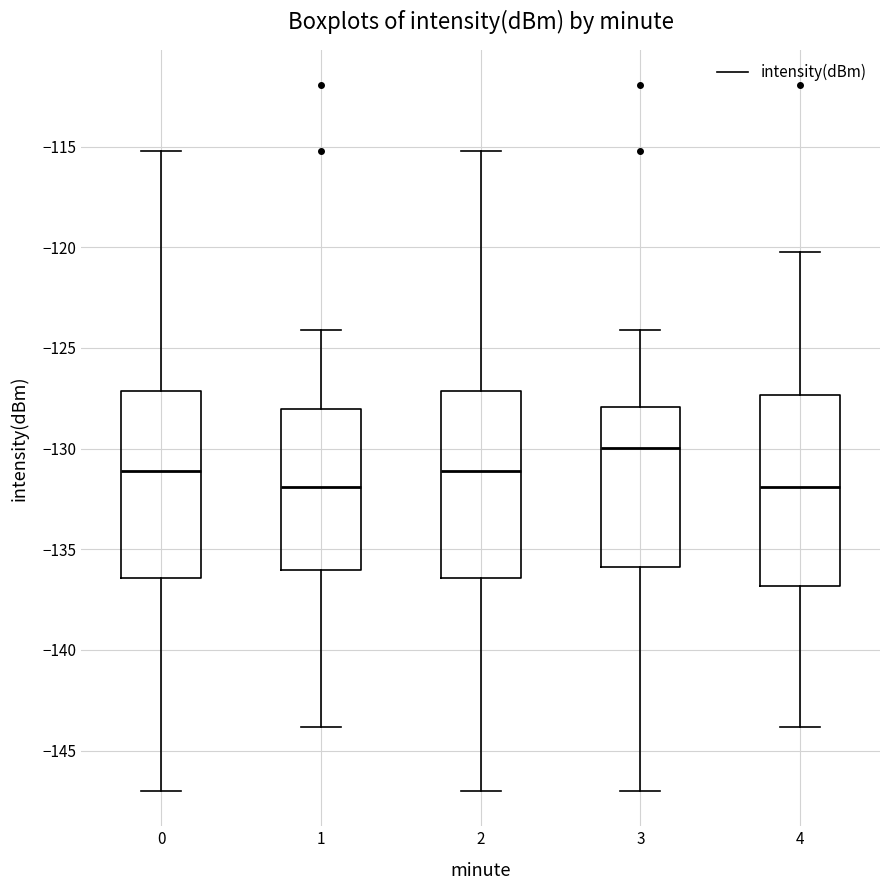

Reading left to right, transcribe this box plot: for each box, give where its median line is, the range the box spans, and where its two whiskers end, as read against the y-axis. The values are not printed on the chart, so give them approximately, as read against the axis.

0: median -131.0, box -136.5 to -127.0, whiskers -147.0 to -115.0
1: median -132.0, box -136.0 to -128.0, whiskers -144.0 to -124.0
2: median -131.0, box -136.5 to -127.0, whiskers -147.0 to -115.0
3: median -130.0, box -136.0 to -128.0, whiskers -147.0 to -124.0
4: median -132.0, box -137.0 to -127.5, whiskers -144.0 to -120.5